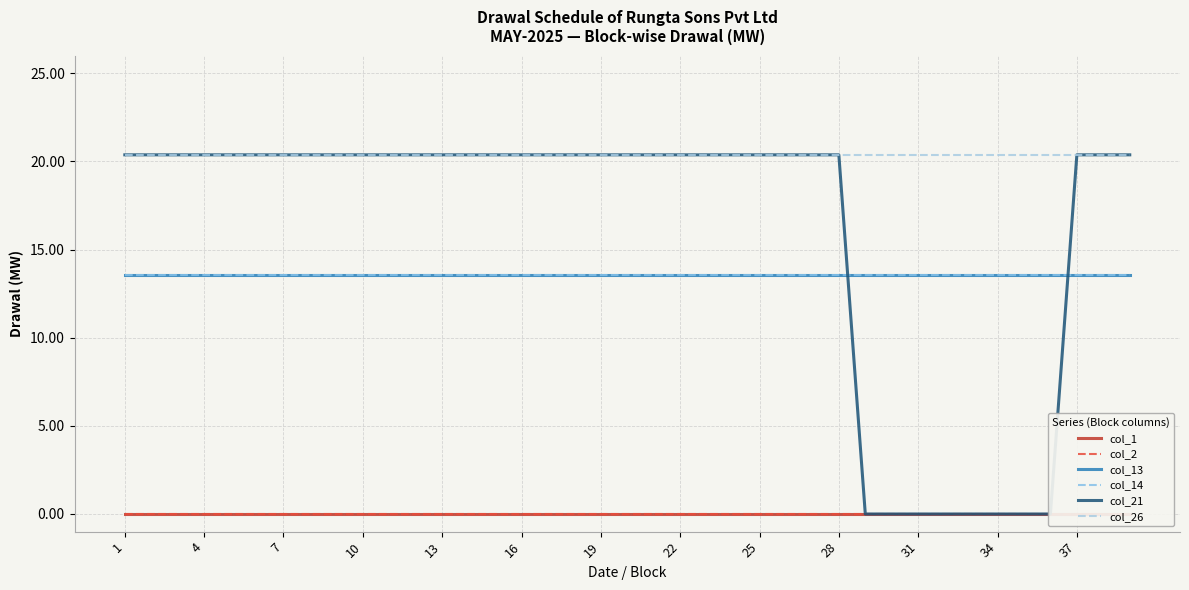

True or false: col_2 and col_26 intersect in this chart.

False